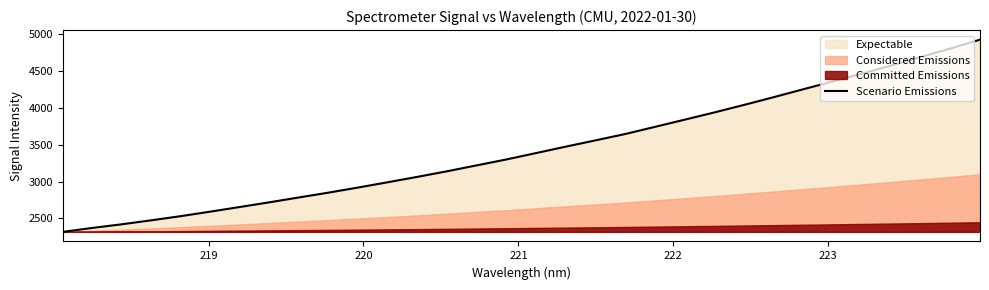

What is the maximum value for Scenario Emissions?

4927.3